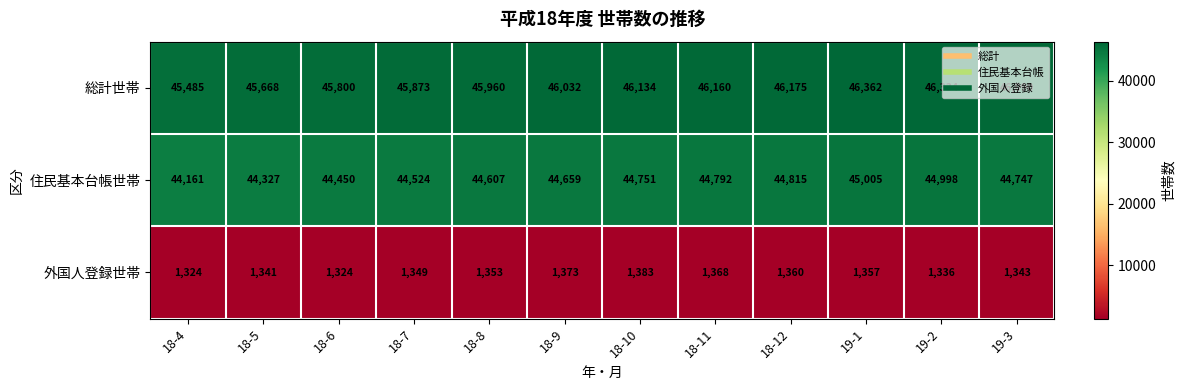

What is the average value of the 総計世帯 series?

46006